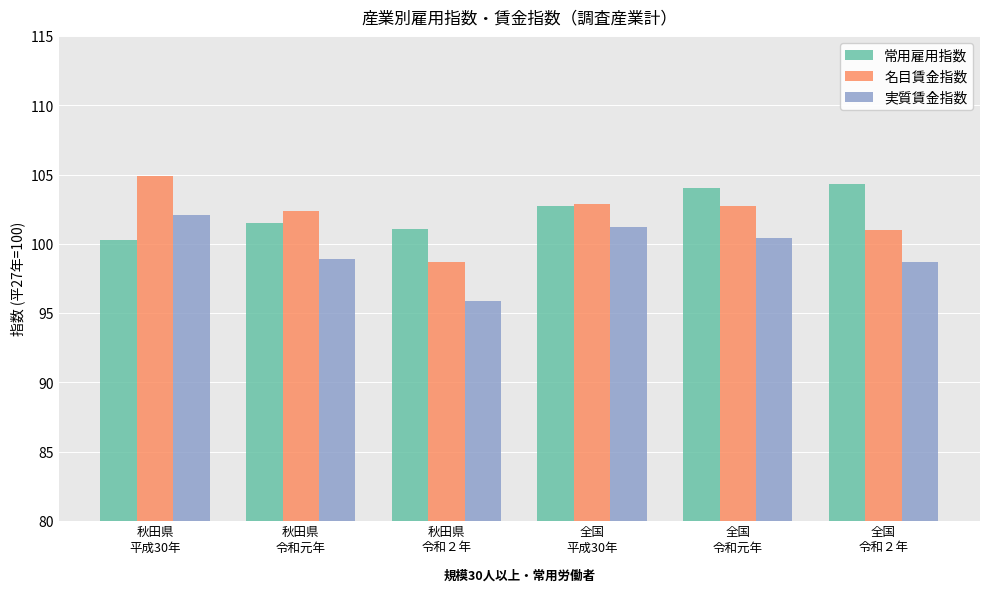

What is the label of the 5th bar from the left?

全国
令和元年